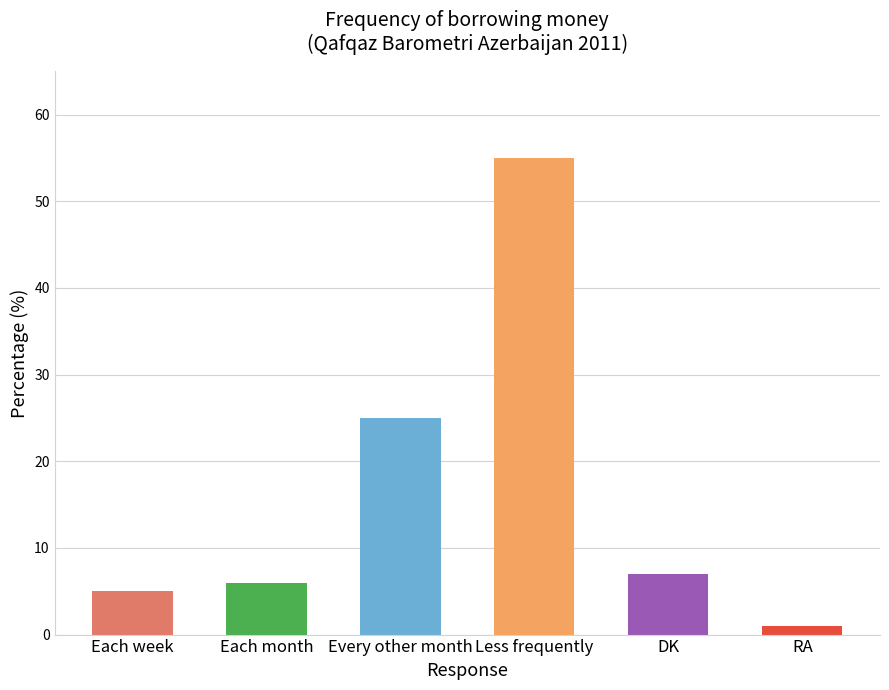

What is the smallest value displayed?

1